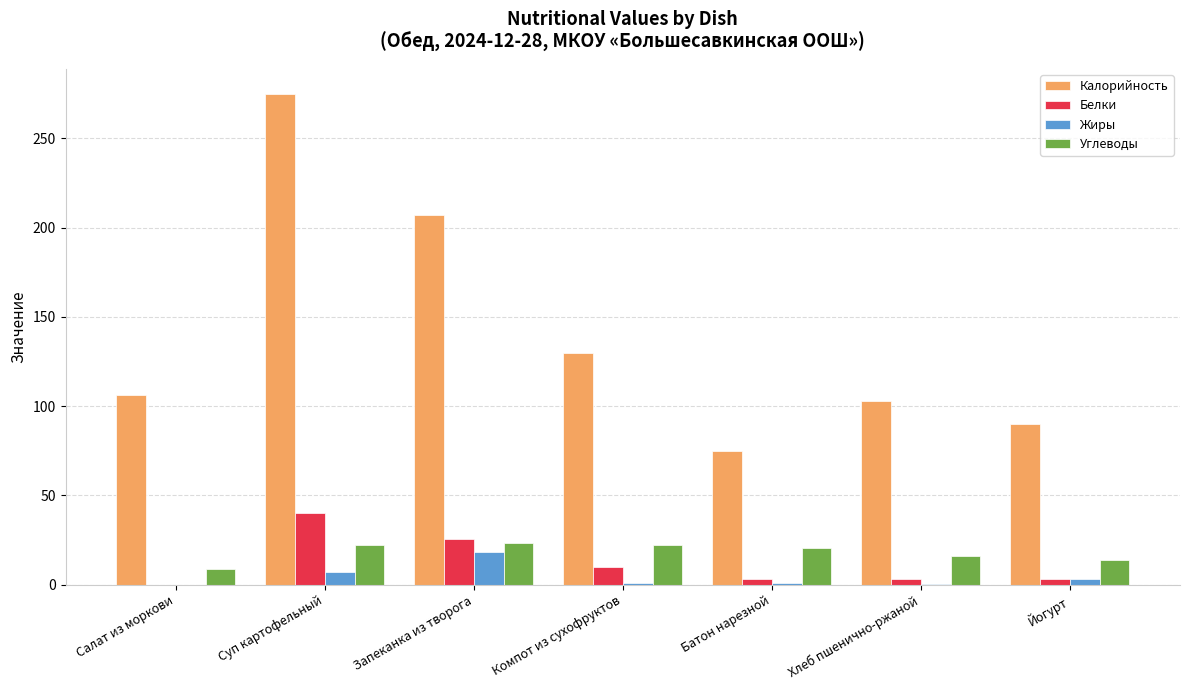

Count the number of categories in the chart.

7